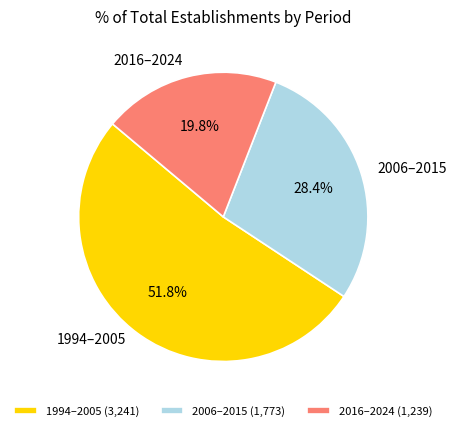

What is the ratio of the value at 1994–2005 to the value at 2006–2015?

1.8